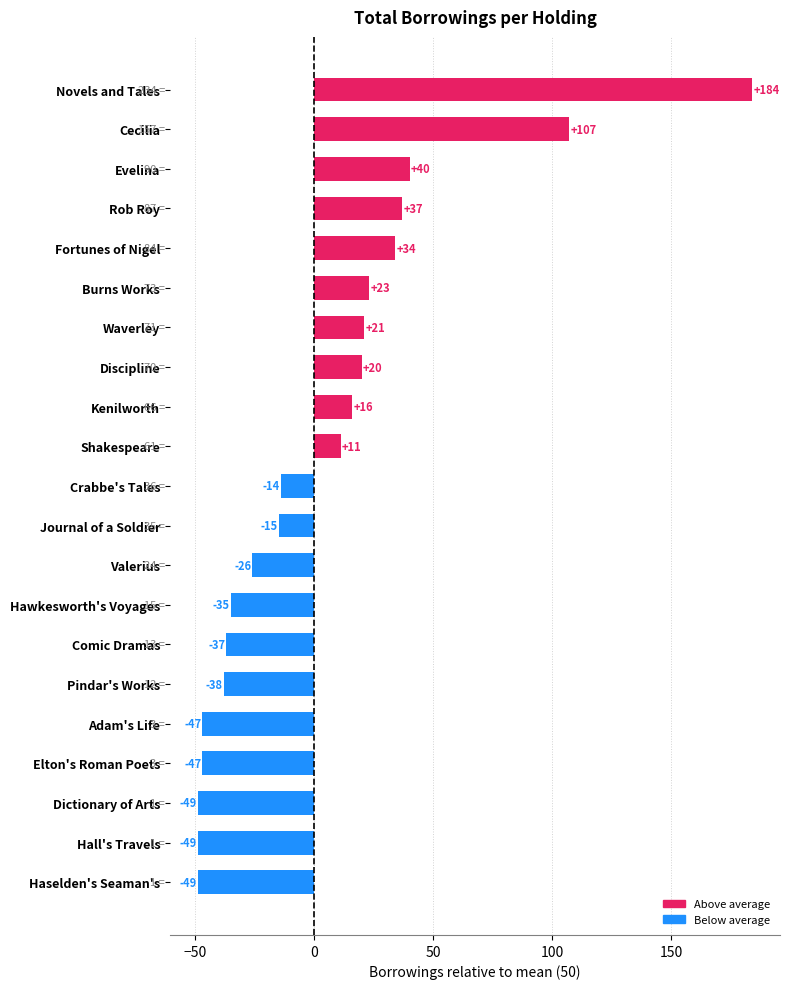

Are the bars grouped side by side (vs. stacked)?

No